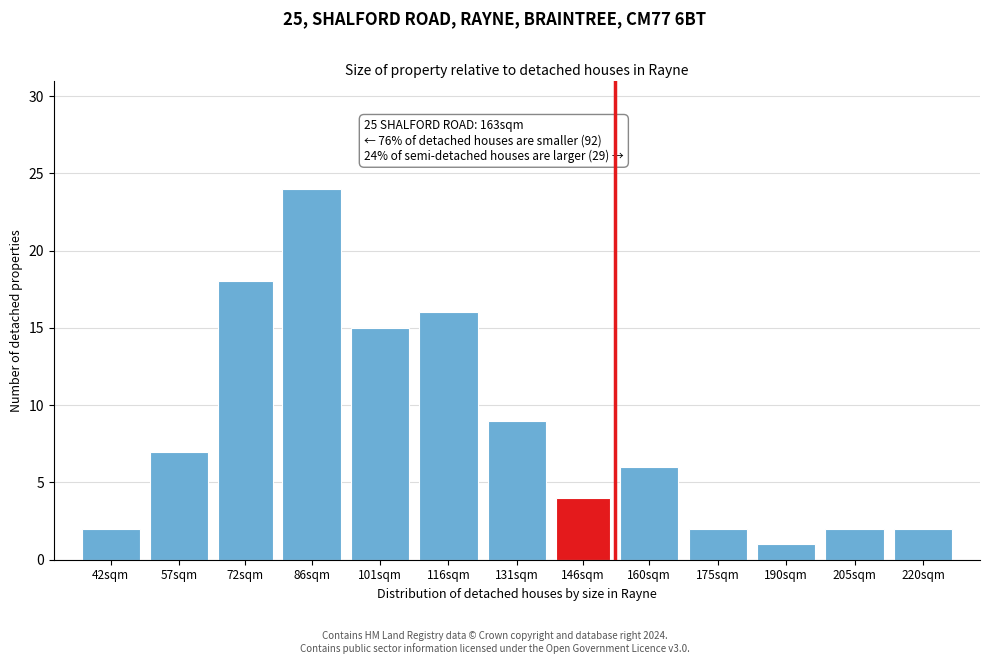

Reading right to left, transcribe all the data shown in this chart.

220sqm=2	205sqm=2	190sqm=1	175sqm=2	160sqm=6	146sqm=4	131sqm=9	116sqm=16	101sqm=15	86sqm=24	72sqm=18	57sqm=7	42sqm=2